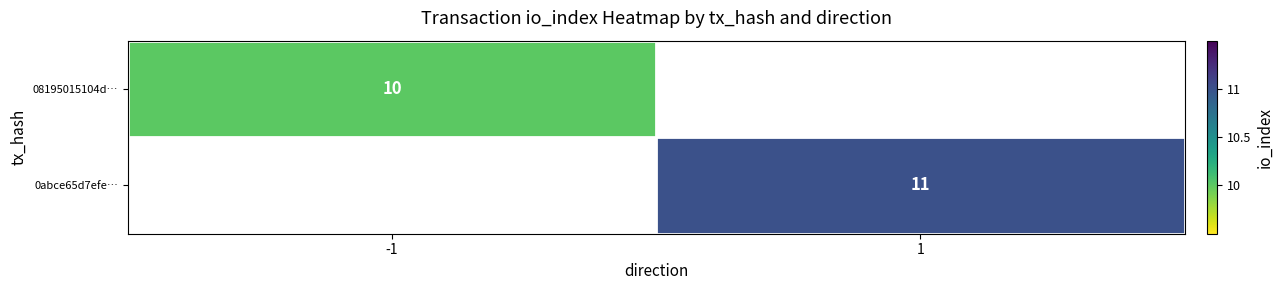

True or false: 0abce65d7efe… has a value of 8 at 1.

False